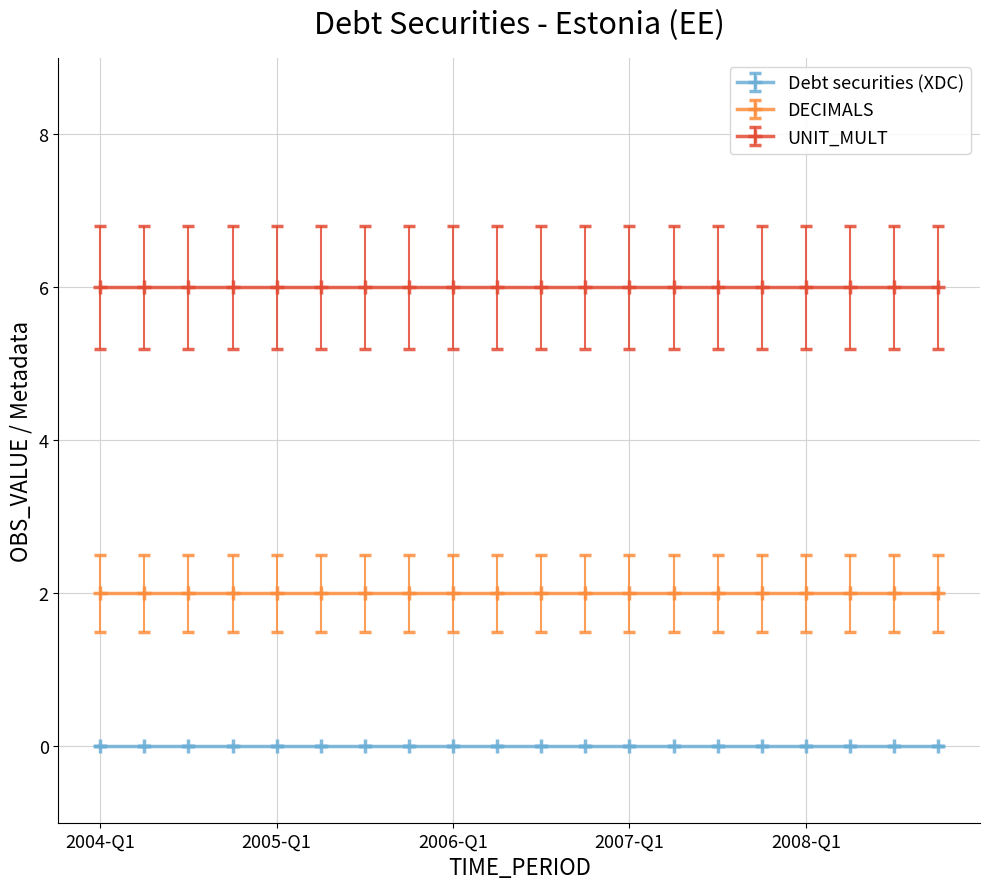

At which label is Debt securities (XDC) closest to 0?

2004-Q1